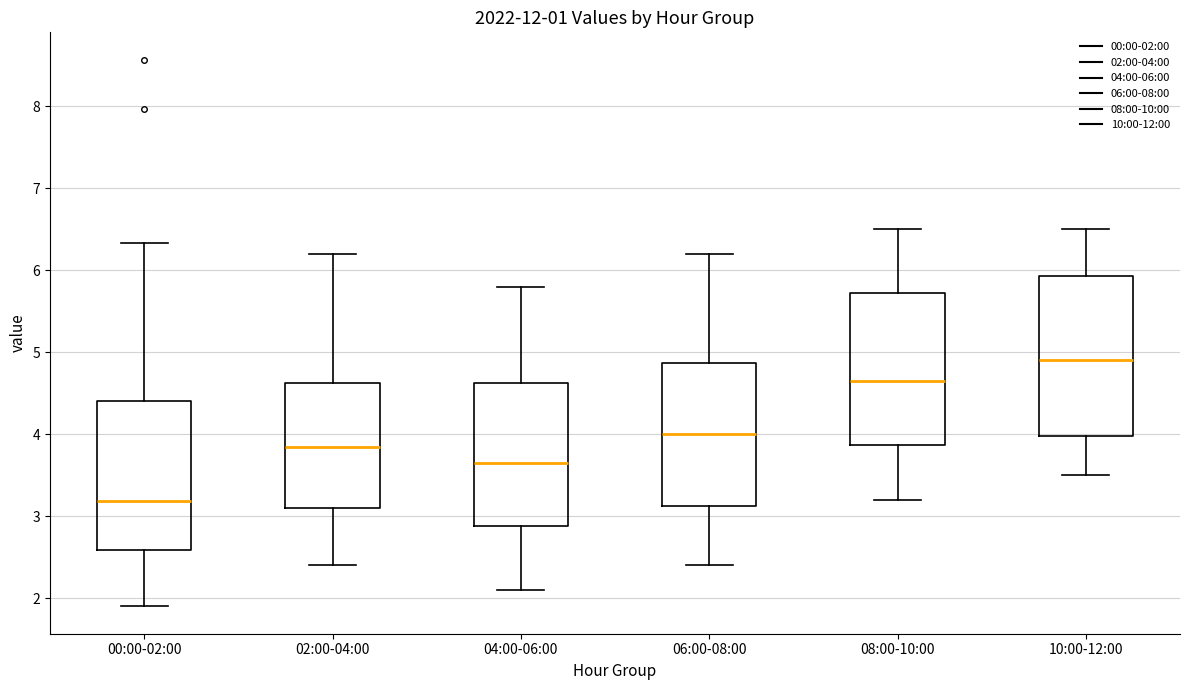

Which box is the tallest, from its lower edge to its upper edge?

10:00-12:00